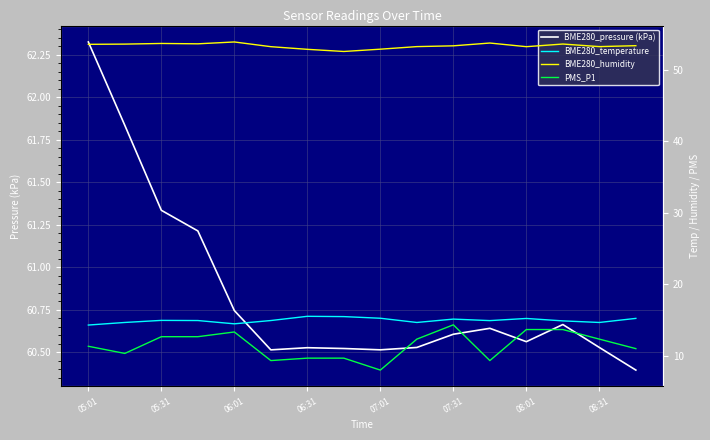

True or false: PMS_P1 has more than 2 points higher than both neighbors.

False